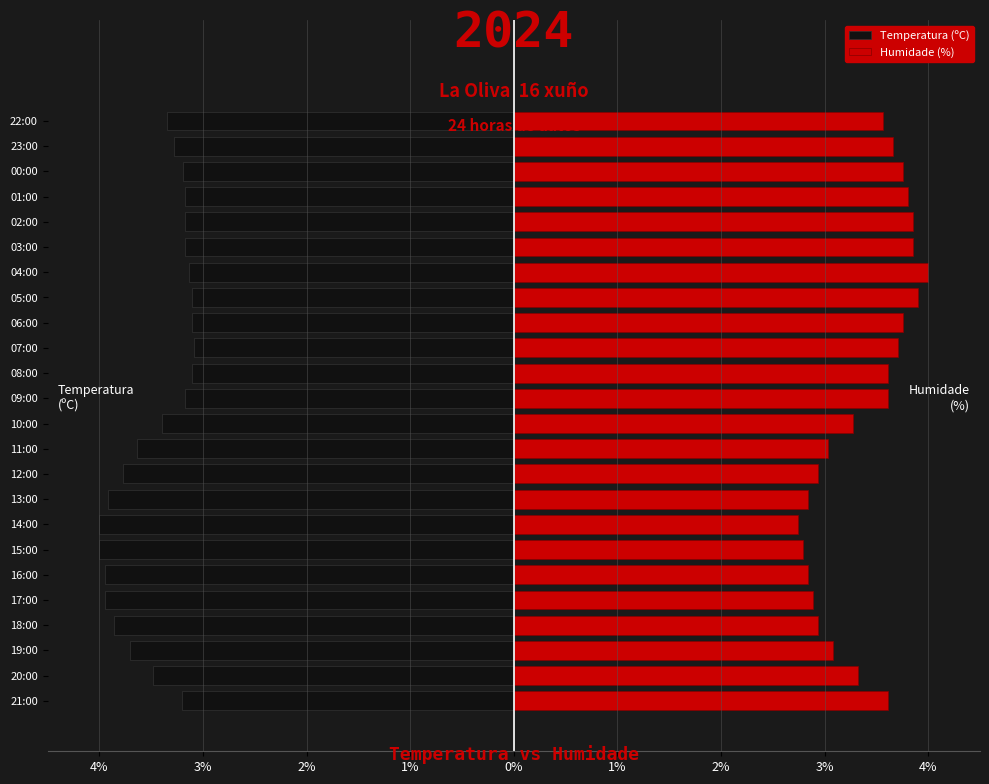

What is the average value of the Temperatura (ºC) series?

-3.5